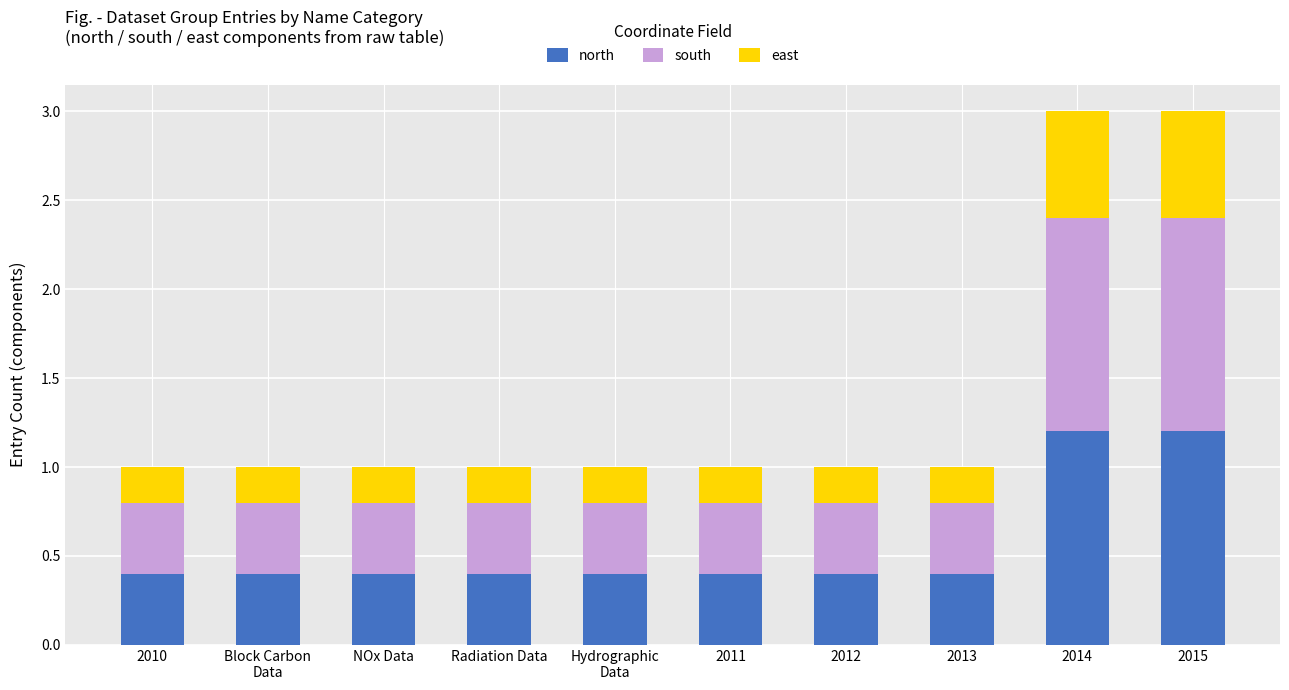

What is the difference between the maximum and second lowest values in the north series?

0.8